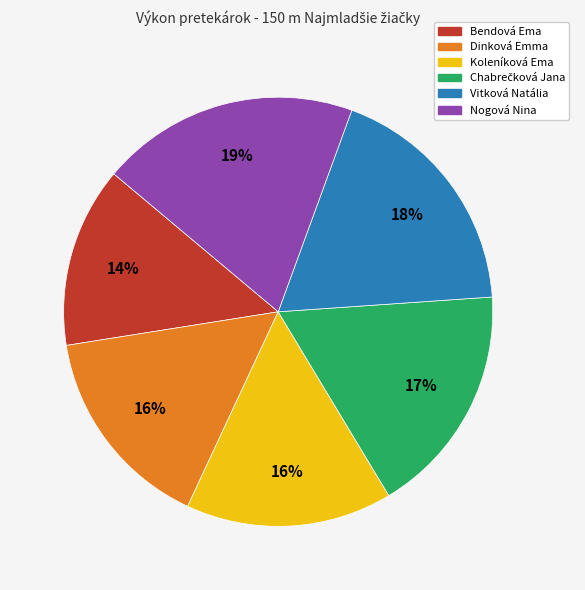

Does Koleníková Ema account for over 50% of the chart?

No